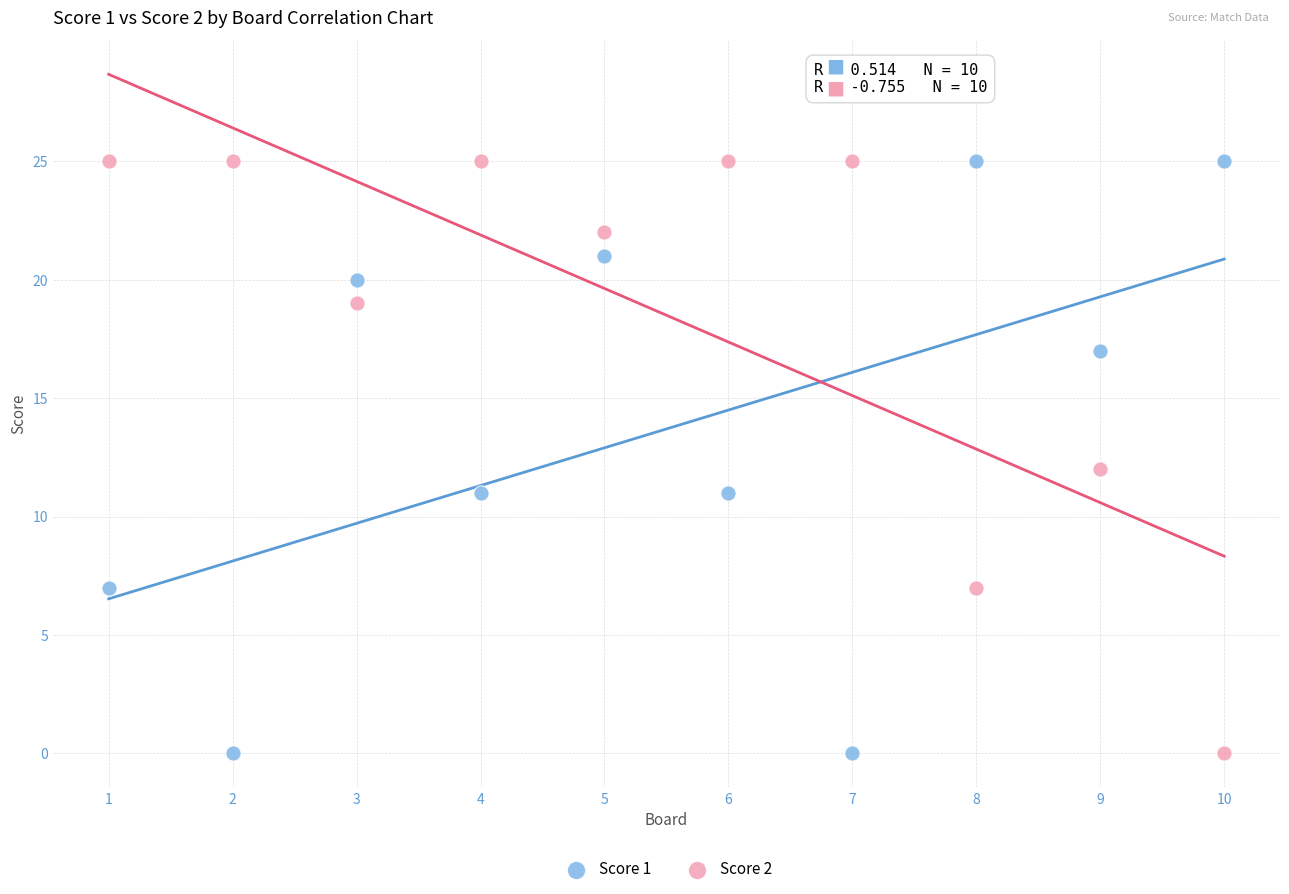

Across all data points, what is the range of X values (max minus min)?

9